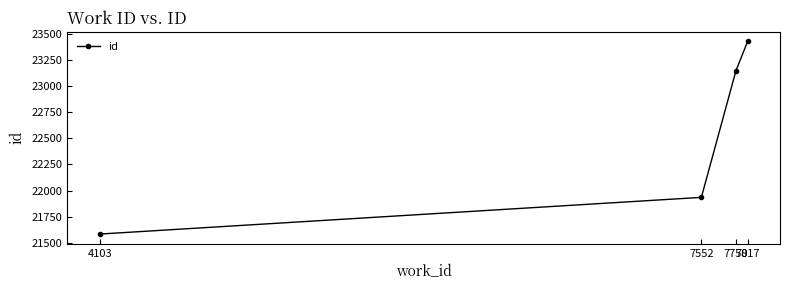

What is the greatest value displayed?

23426